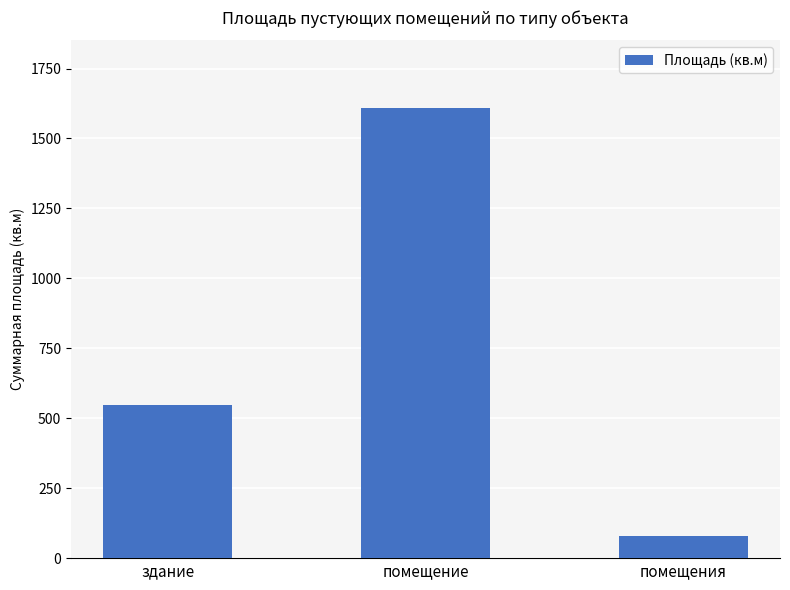

What is the average value?

744.8